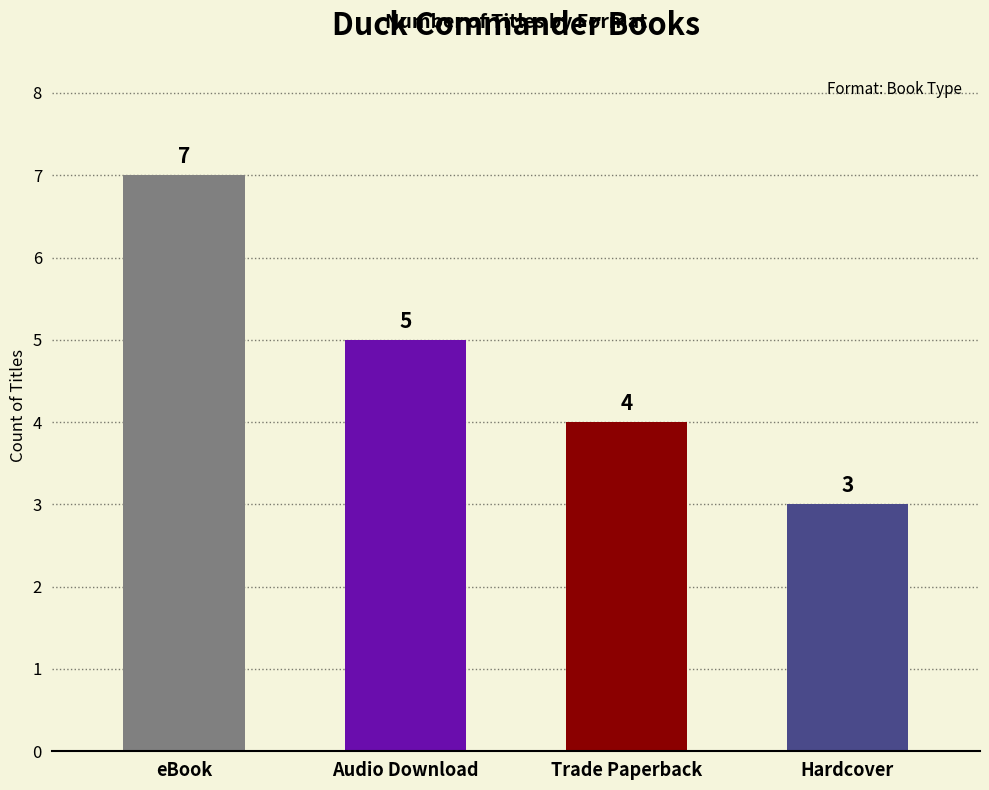

Approximately how many times larger is the value at eBook compared to Audio Download?

1.4